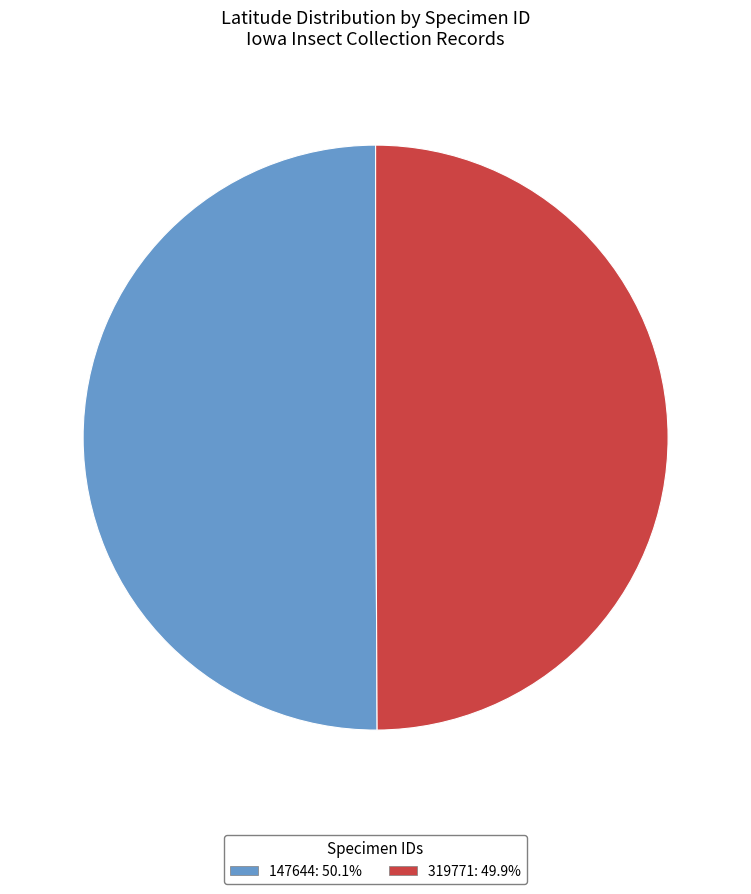

Approximately how many times larger is the value at 147644: 50.1% compared to 319771: 49.9%?

1.0